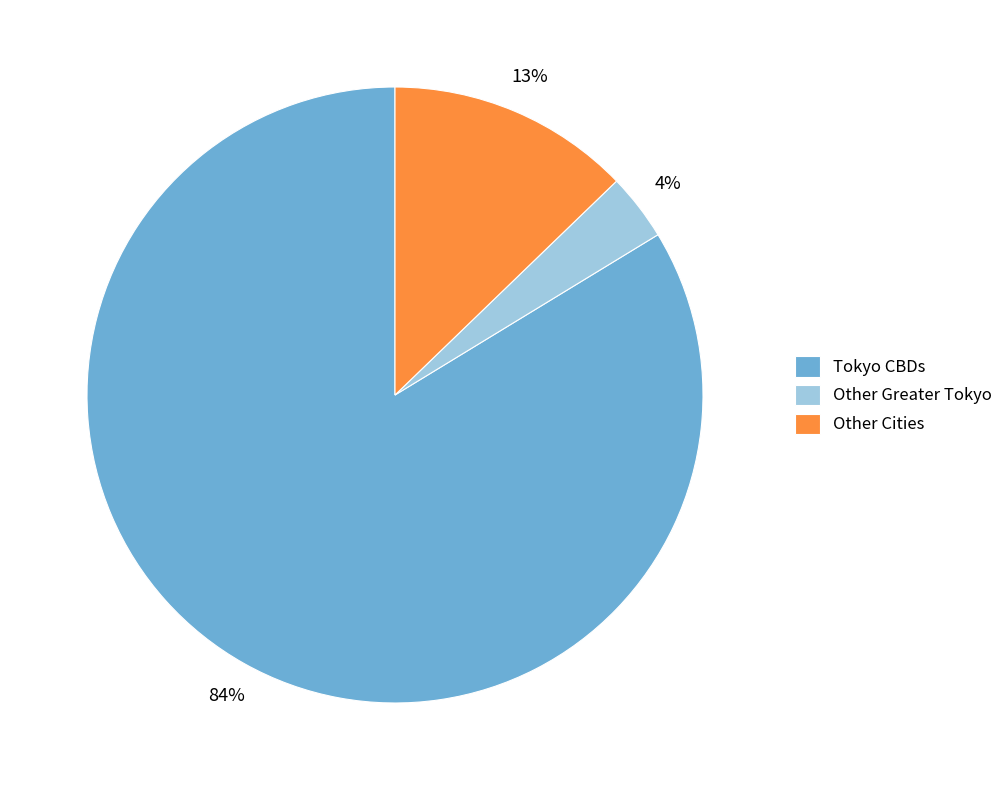

To the nearest percent, what is the average slice percentage?

33%